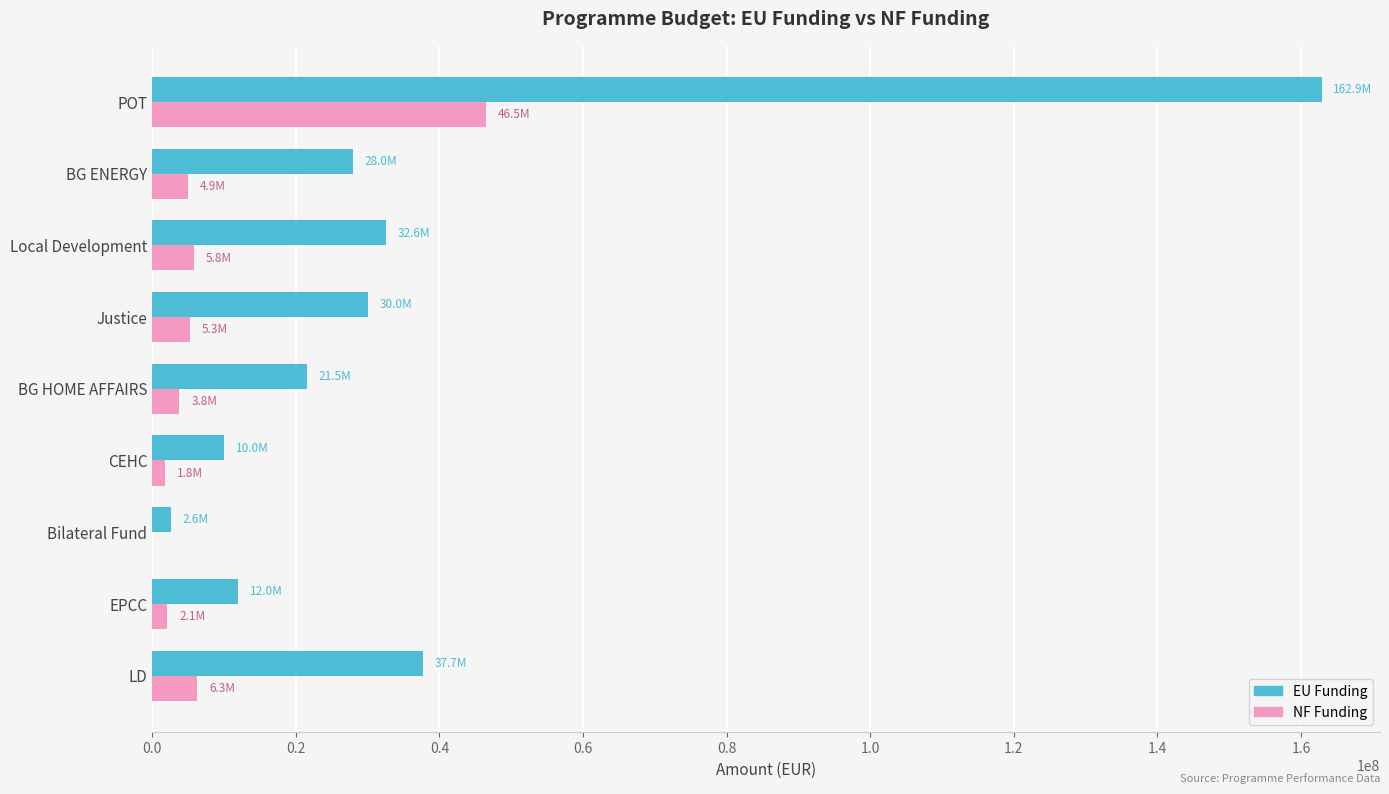

True or false: EU Funding has a value of 11969816.2 at EPCC.

True